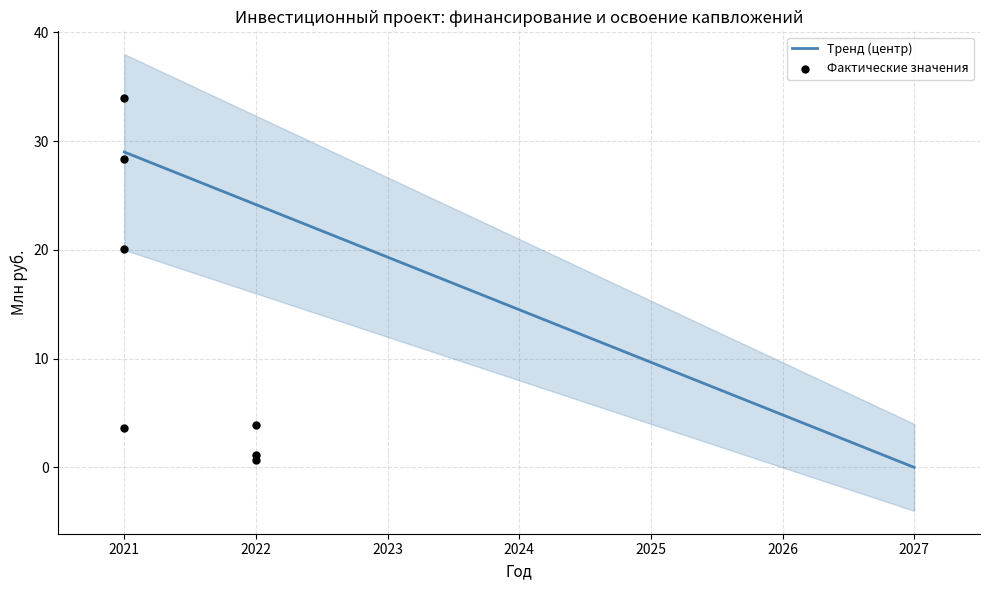

Which series contains the highest Y value?

Фактические значения